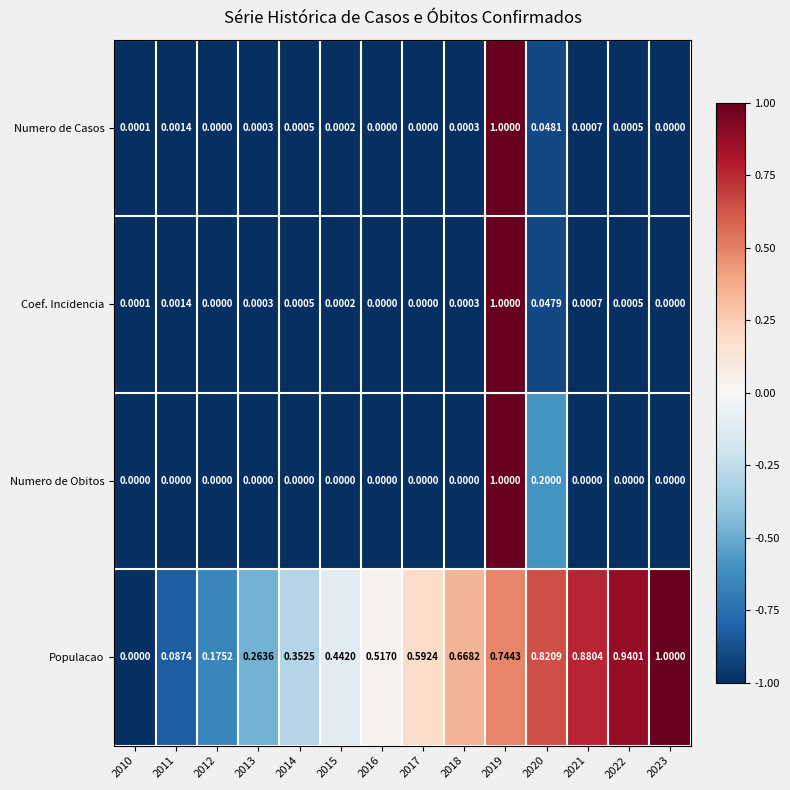

Which series has the largest total across all categories?

Populacao